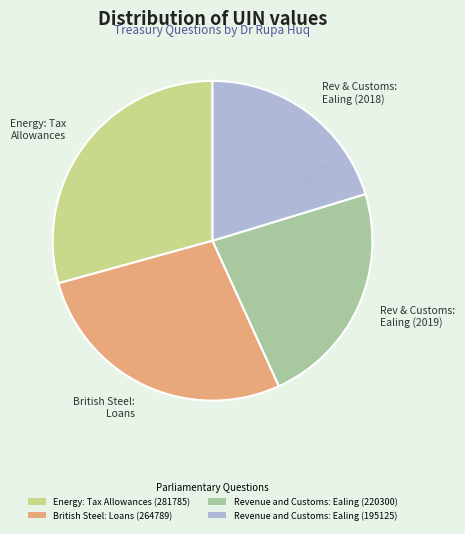

Rank the categories by value from lowest to highest.

Revenue and Customs: Ealing (195125), Revenue and Customs: Ealing (220300), British Steel: Loans (264789), Energy: Tax Allowances (281785)